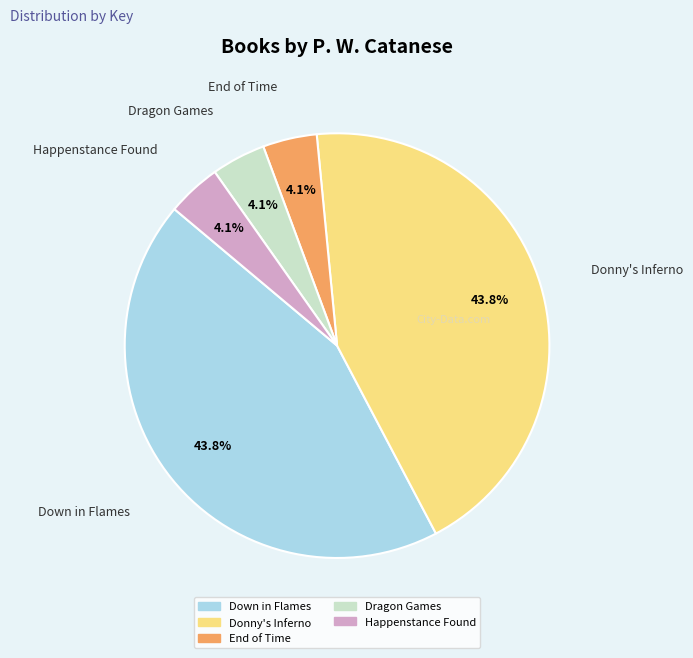

To the nearest percent, what is the difference between the largest and smallest slice percentages?

40%